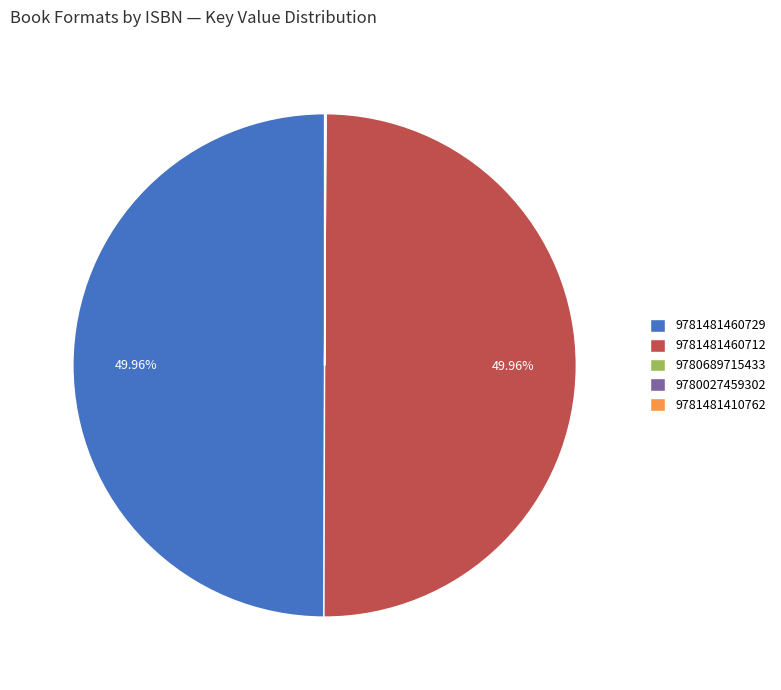

To the nearest percent, what is the difference between the 9781481460729 and 9780689715433 slice percentages?

50%